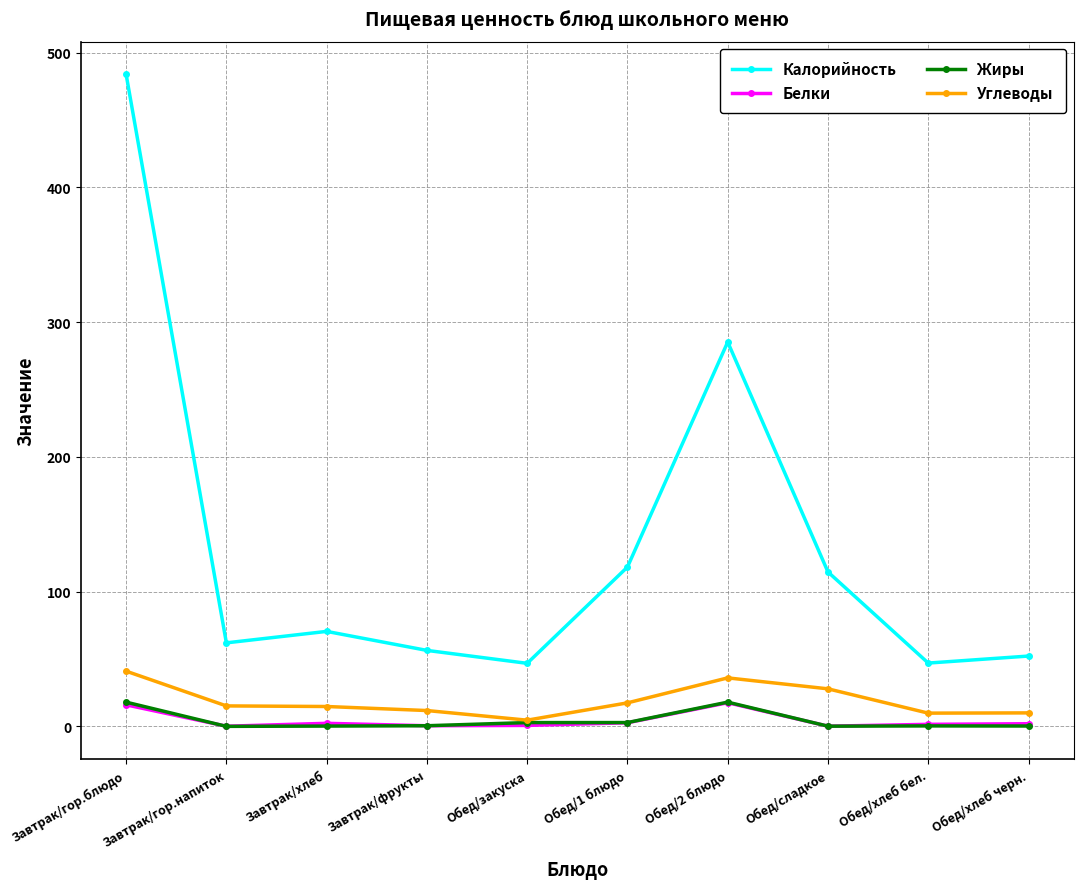

True or false: Углеводы has a value of 46.3 at Обед/сладкое.

False